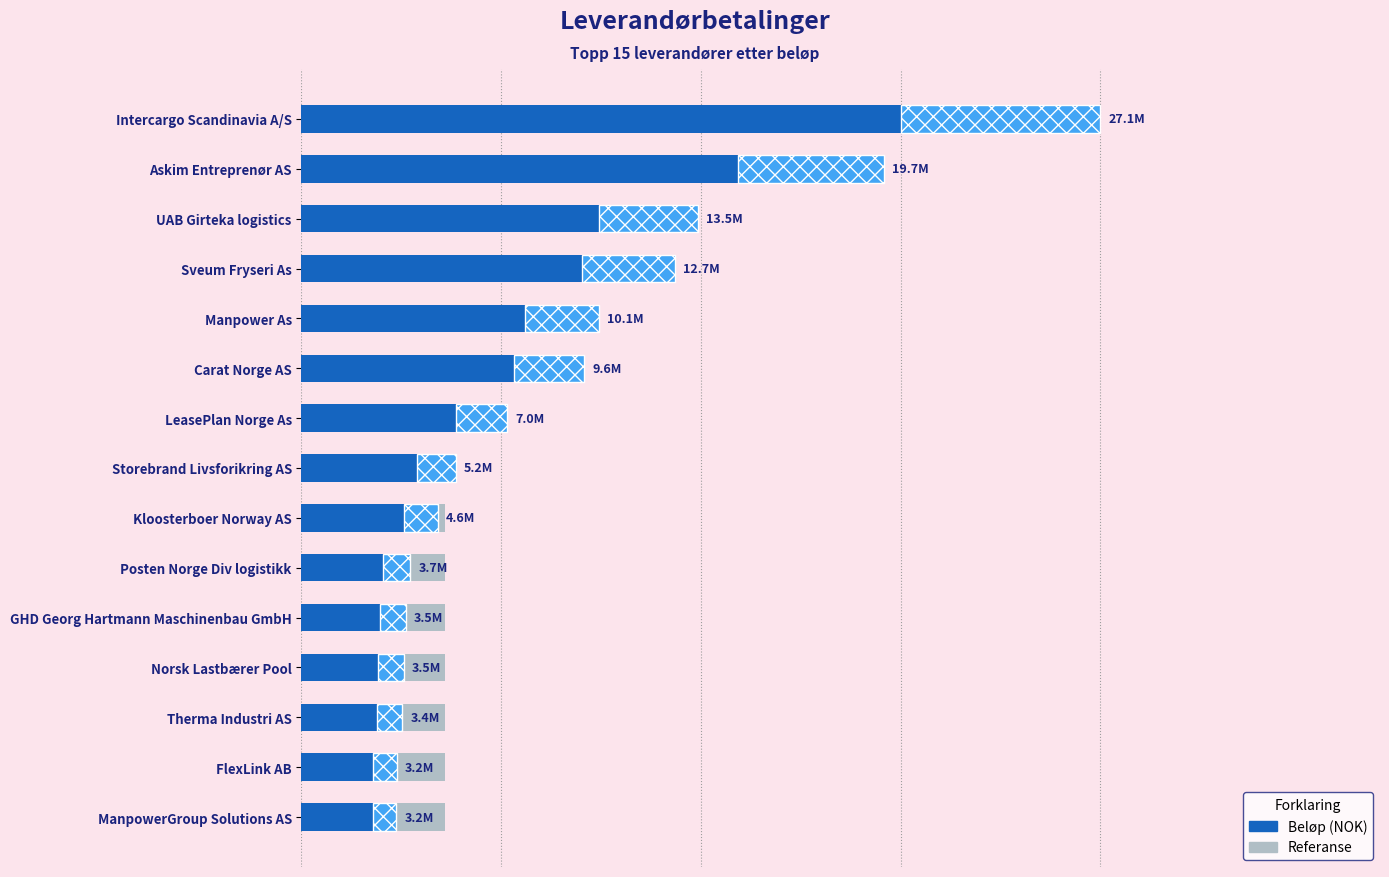

Rank the series at 0.5 from highest to lowest value.

Beløp (NOK), Referanse